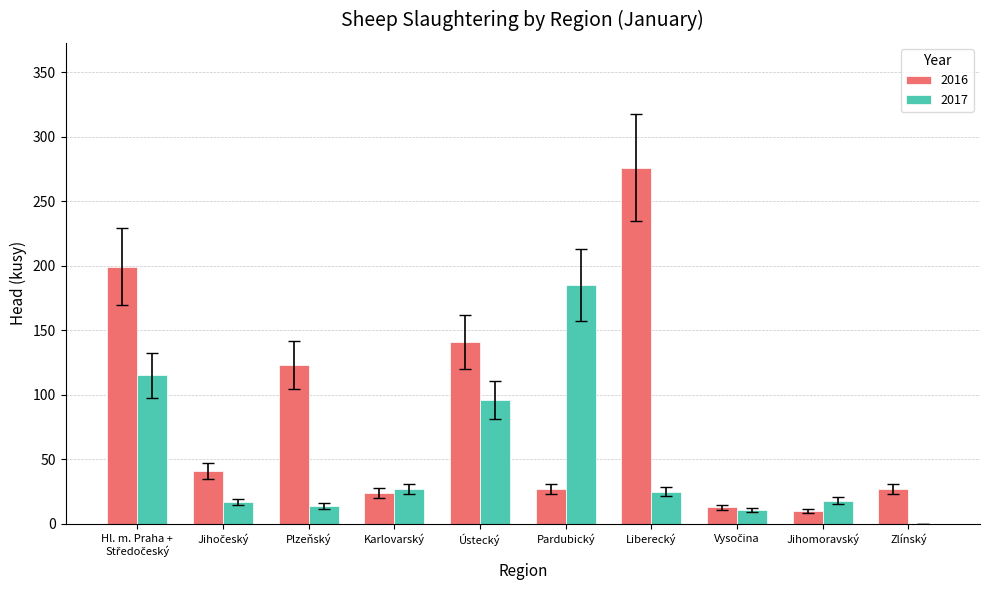

The 2017 series shows -126 at Zlínský. True or false?

False